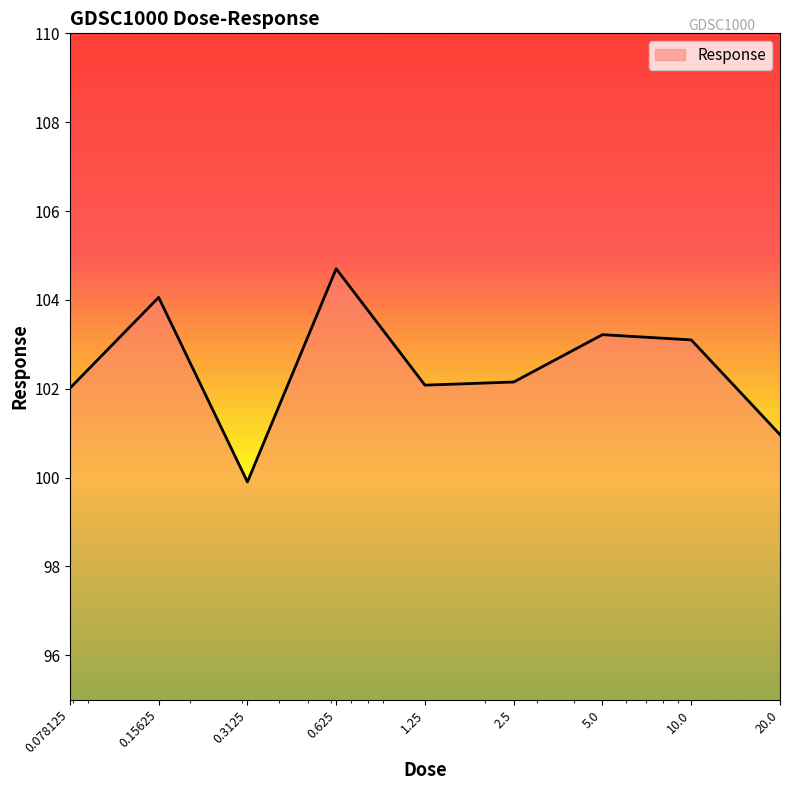

What is the maximum value shown in the chart?

104.7